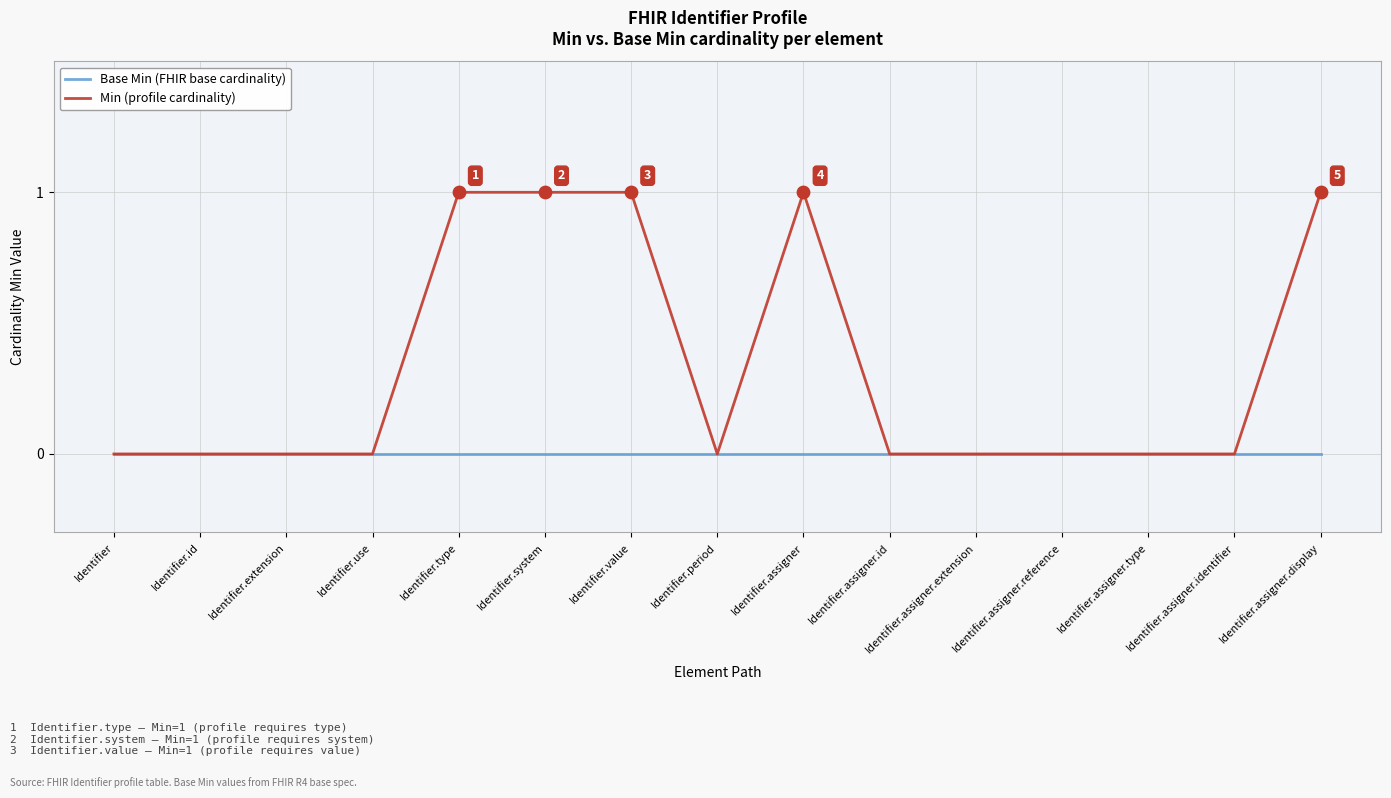

Which series has the largest total across all categories?

Min (profile cardinality)